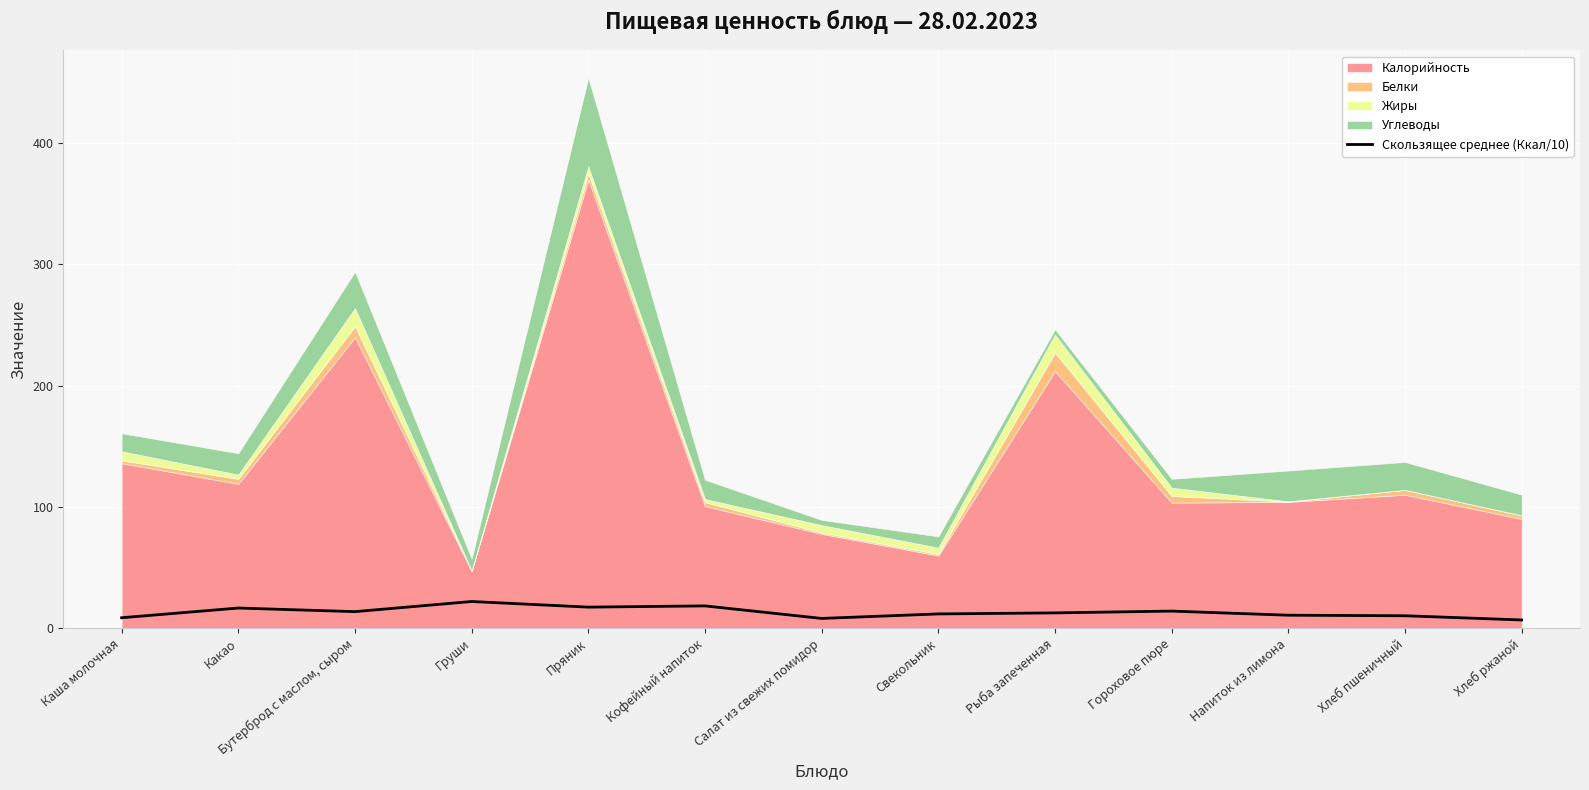

List the labels in order of Скользящее среднее (Ккал/10) value, smallest first.

Хлеб ржаной, Салат из свежих помидор, Каша молочная, Хлеб пшеничный, Напиток из лимона, Свекольник, Рыба запеченная, Бутерброд с маслом, сыром, Гороховое пюре, Какао, Пряник, Кофейный напиток, Груши